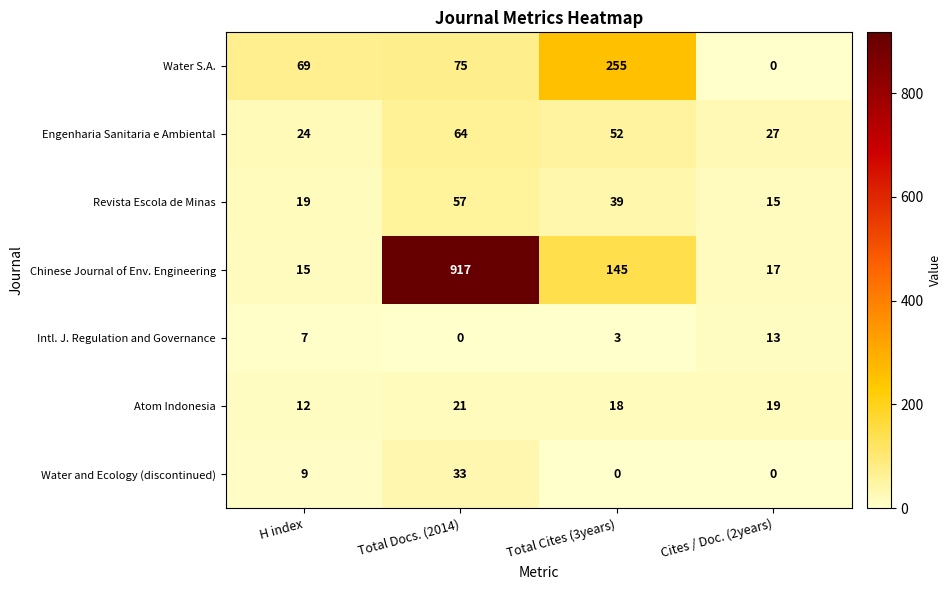

What is the total value across all series at Total Cites (3years)?

512